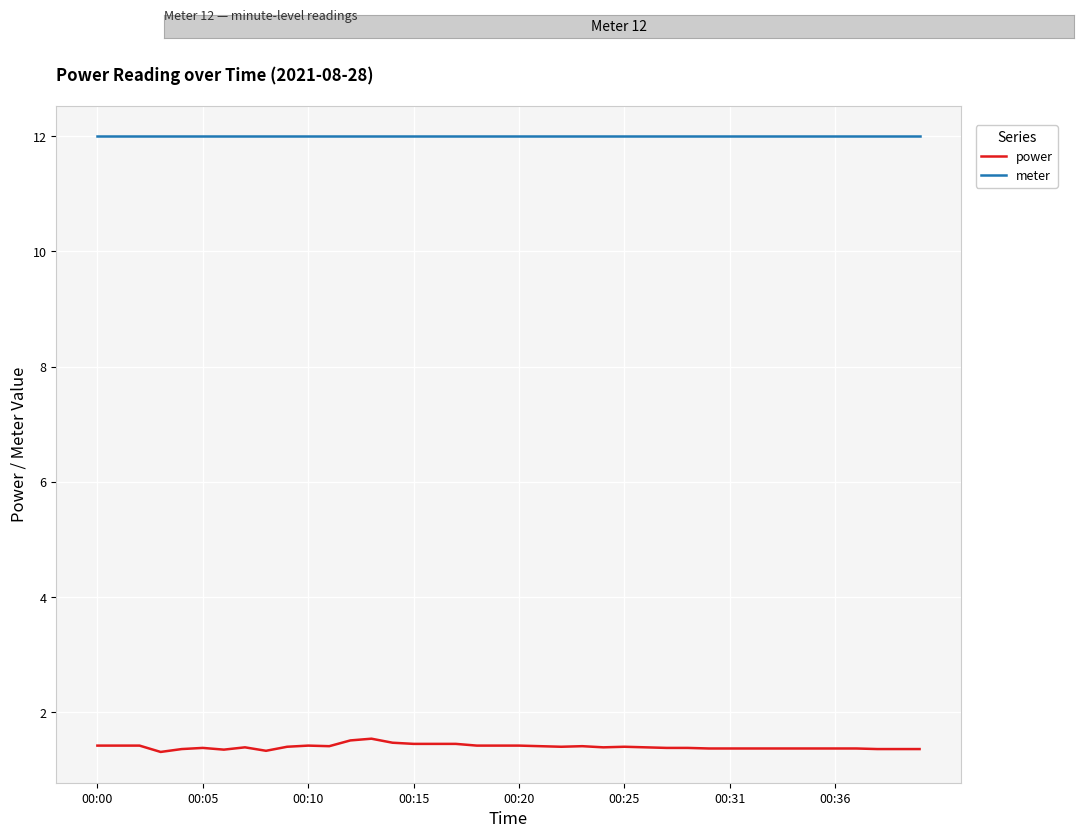

List the series in order of their overall mean, lowest first.

power, meter